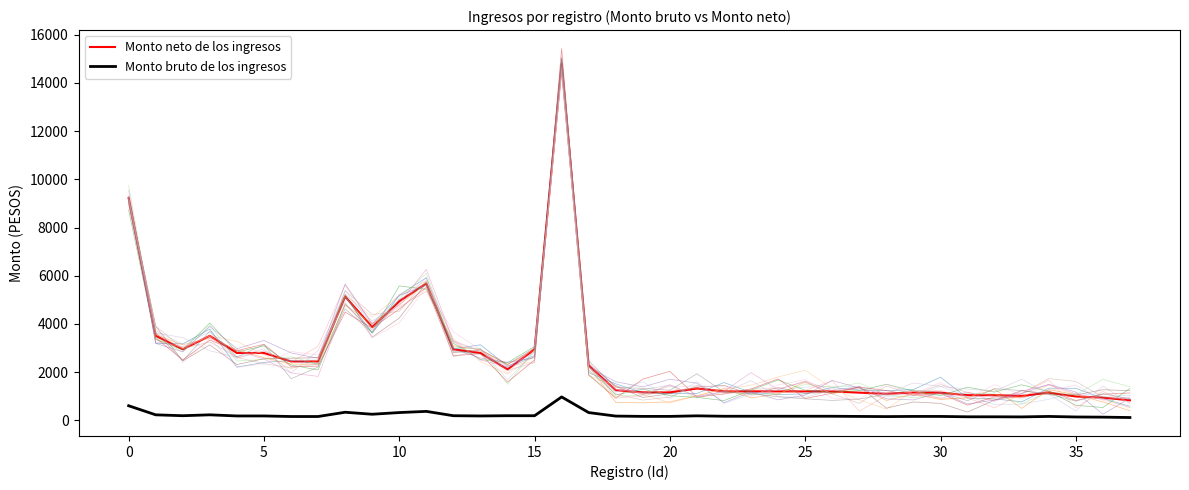

How many lines are shown in the chart?

17